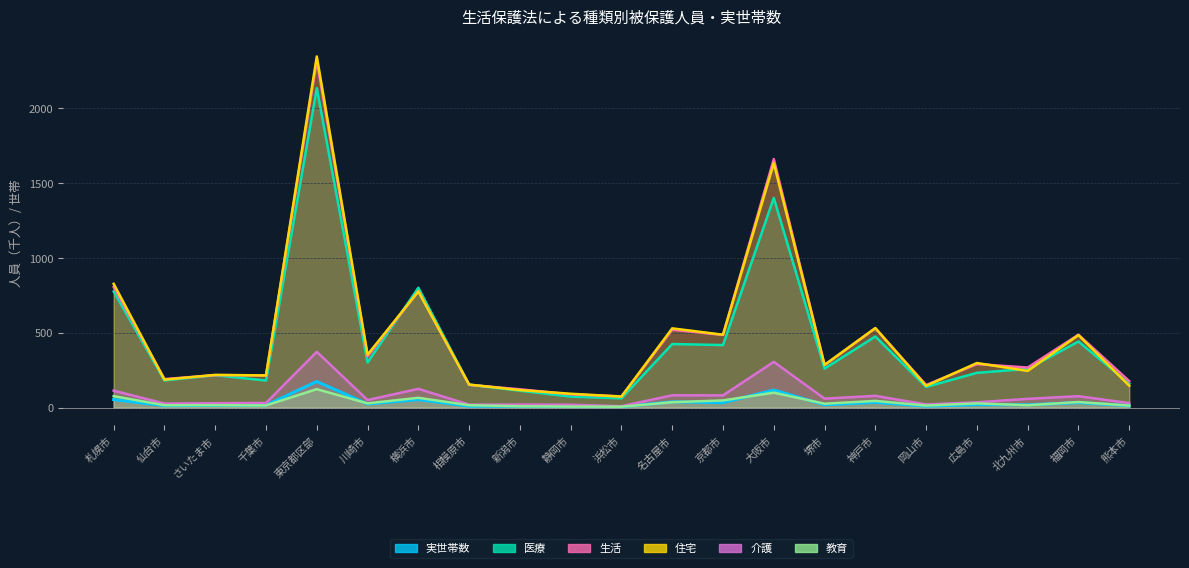

How many data points in 教育 are above 25?

11